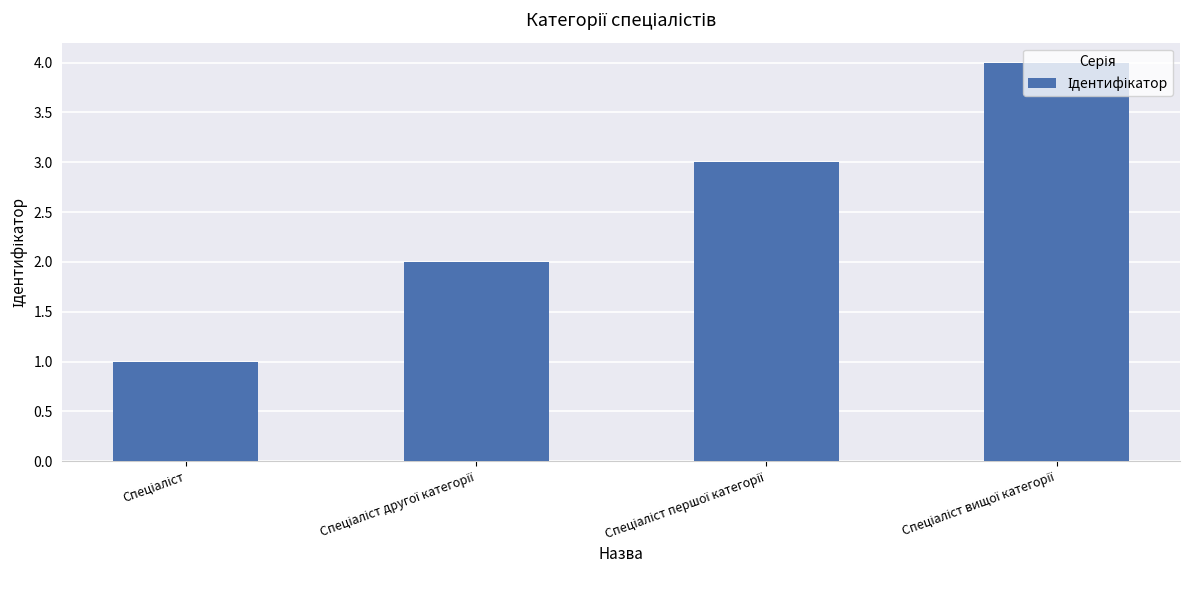

Count the number of data series in this chart.

1